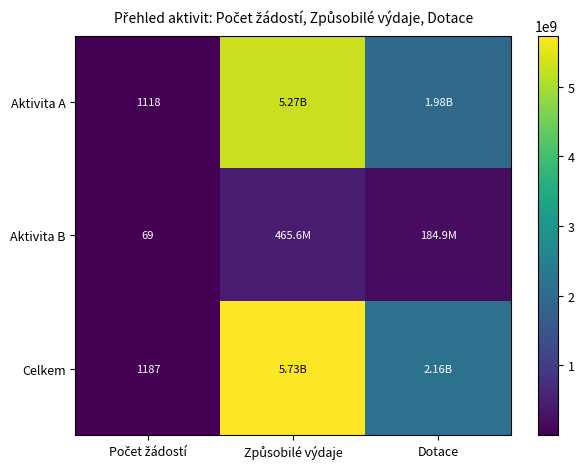

What is the approximate value of Aktivita A at Dotace, to the nearest 50?

1976343500